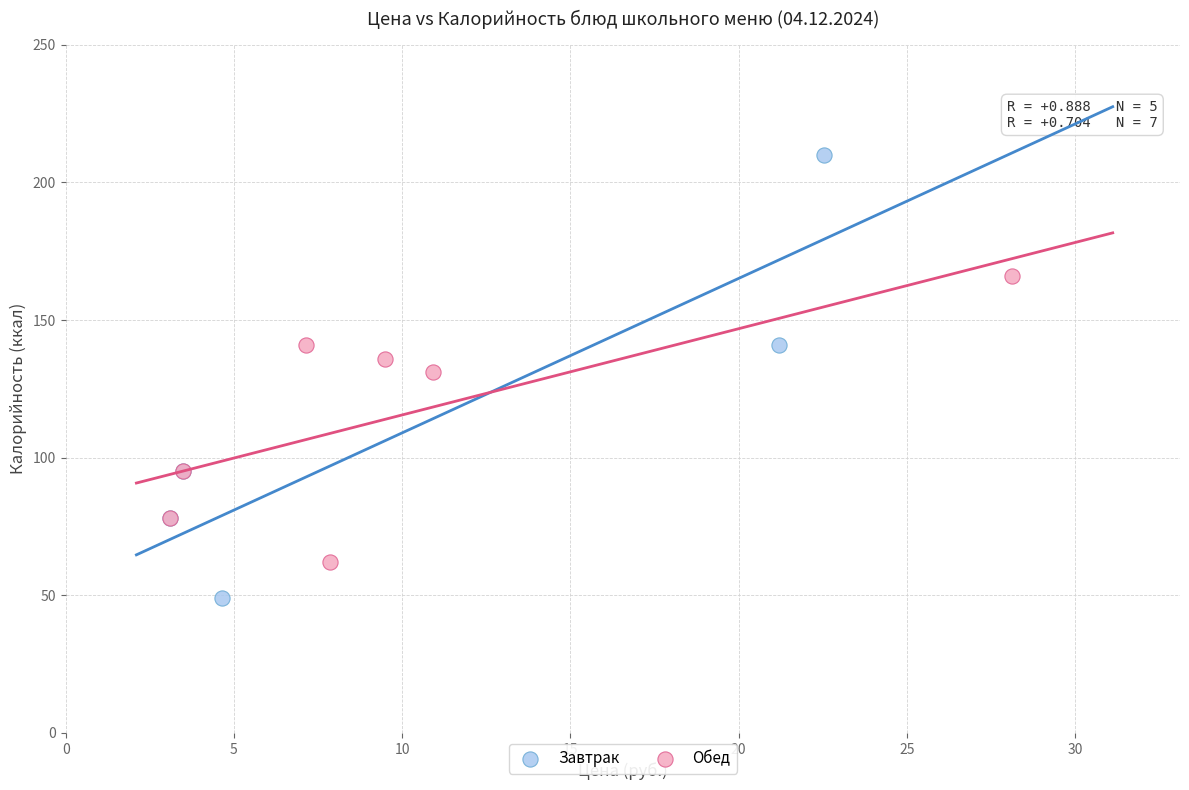

Which series has the widest spread of Y values?

Завтрак